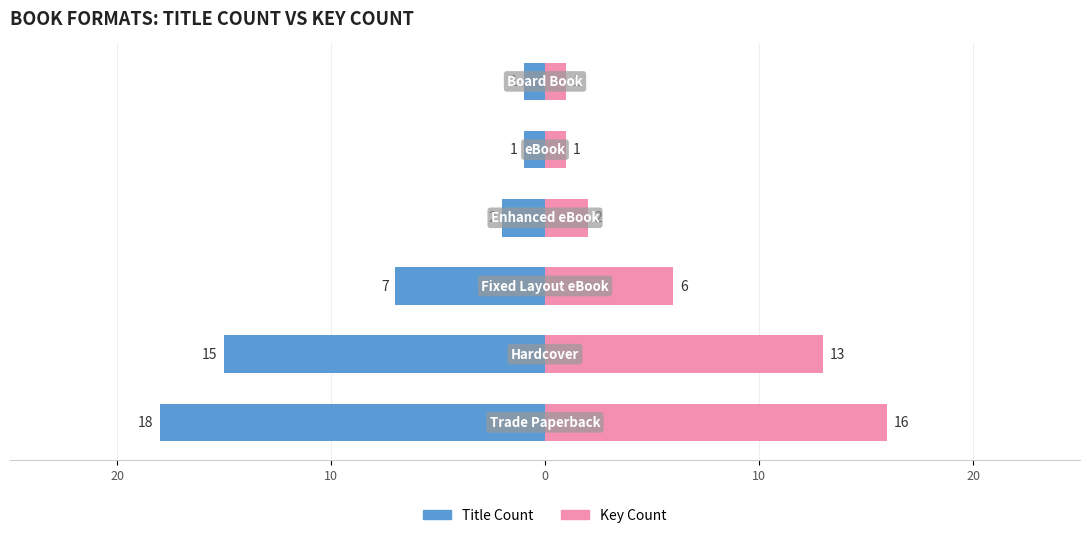

The value of Title Count at 0 is -11. True or false?

False